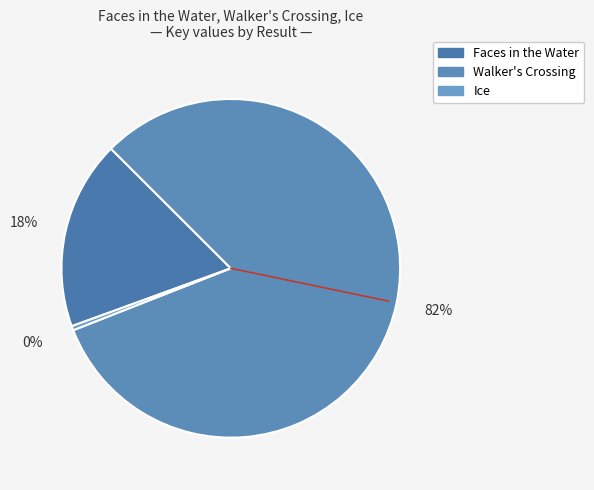

How many slices are in this pie chart?

3